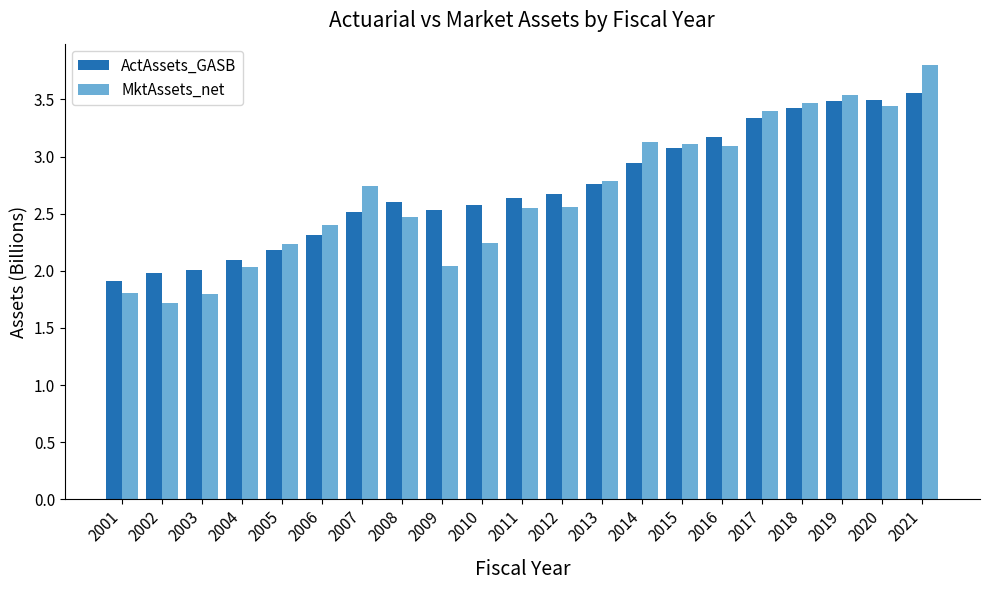

Which series has the largest range (max minus min)?

MktAssets_net